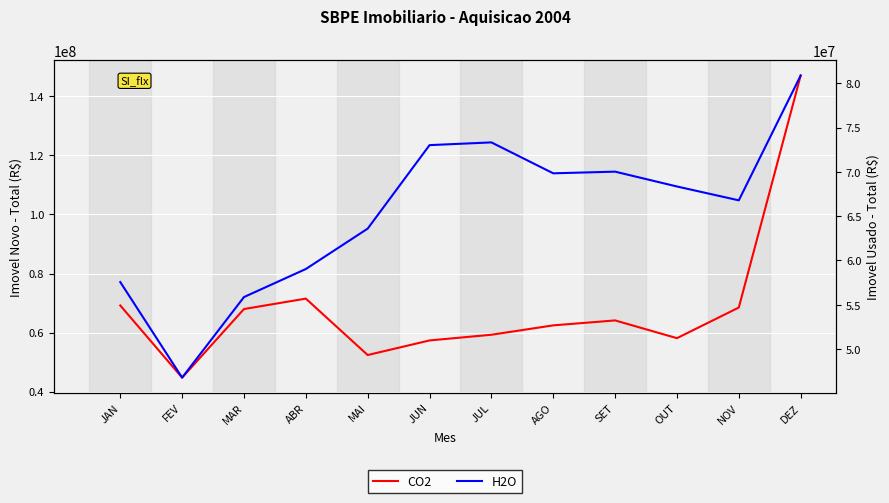

The value of CO2 at JUL is 59282266. True or false?

True